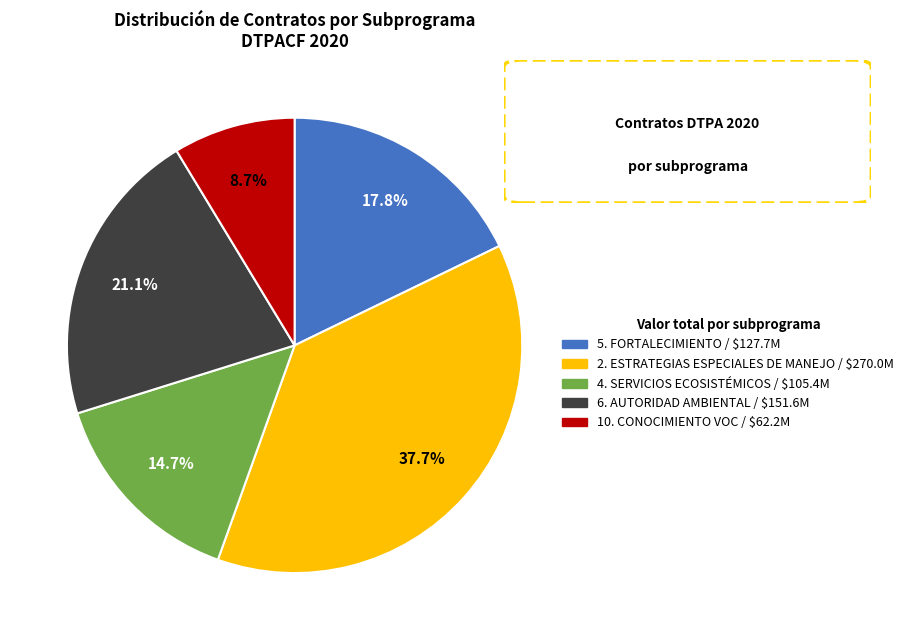

Combined, what portion of the pie is 5. FORTALECIMIENTO and 4. SERVICIOS ECOSISTÉMICOS?

32.5%